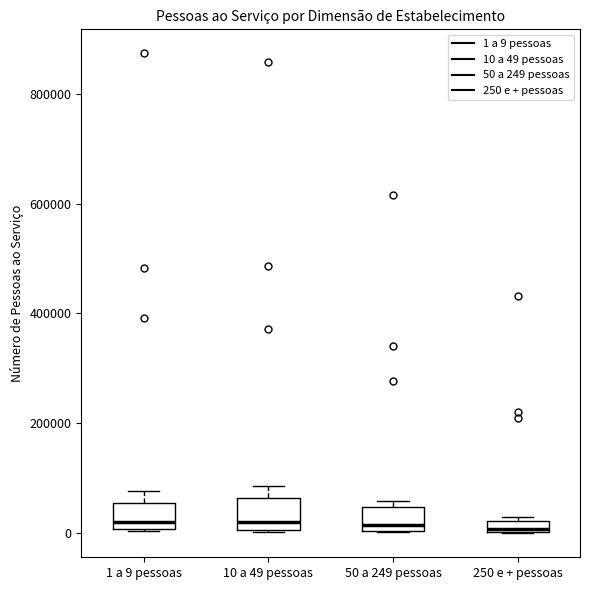

Where is the lower edge of the box for 10 a 49 pessoas on the y-axis? The values are not printed on the chart, so give them approximately, as read against the axis.

0